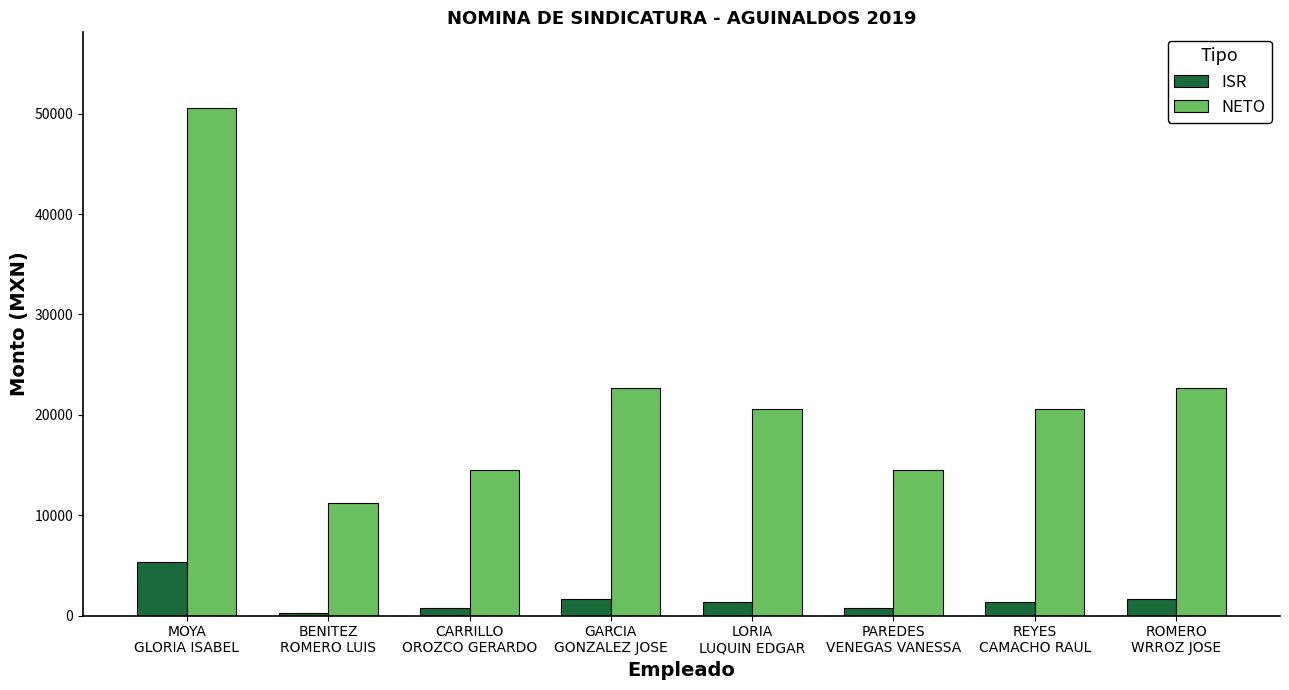

How many bars are there in each group?

2